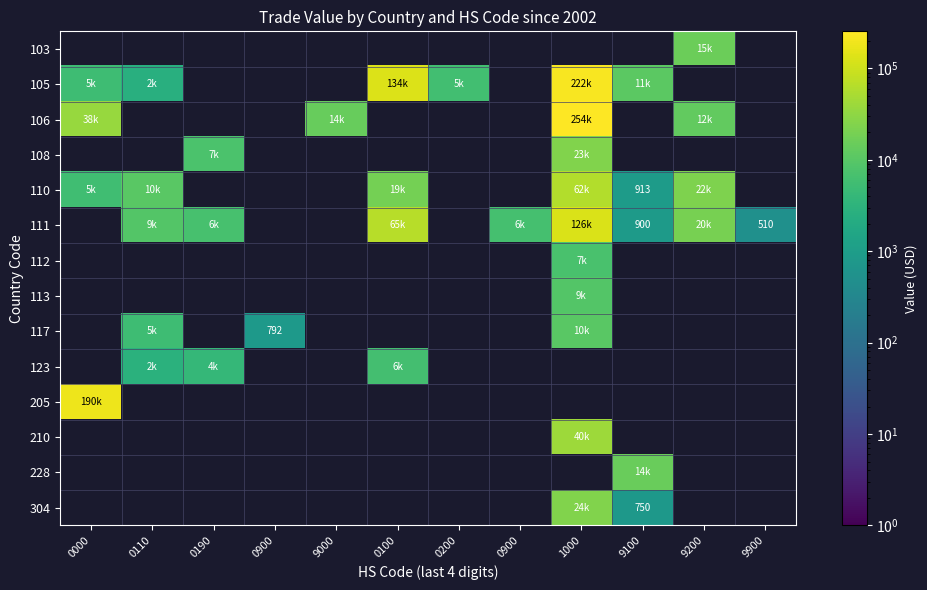

Which series has the largest range (max minus min)?

106